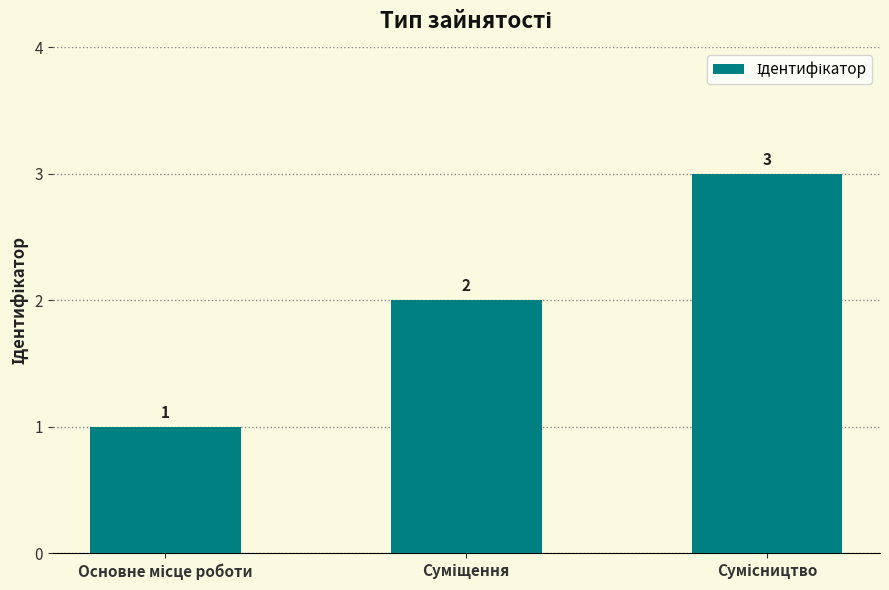

What is the greatest value displayed?

3